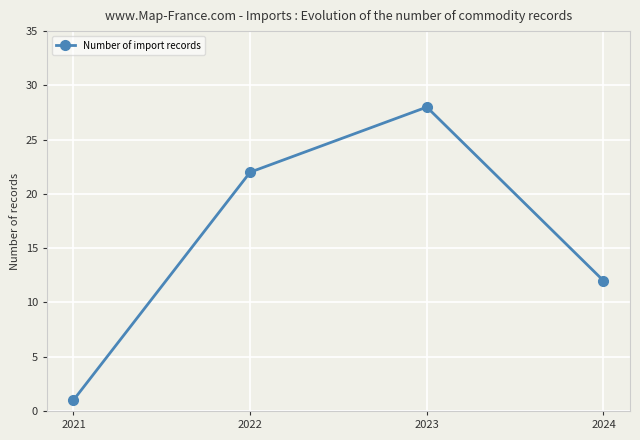

Rank the categories by value from lowest to highest.

2021, 2024, 2022, 2023